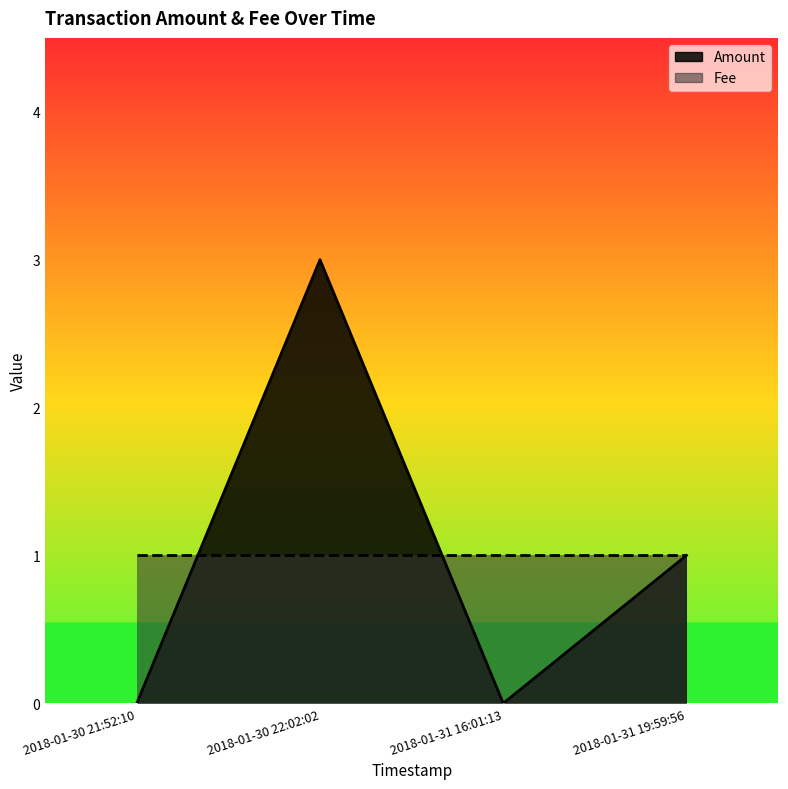

What is the average value?

1